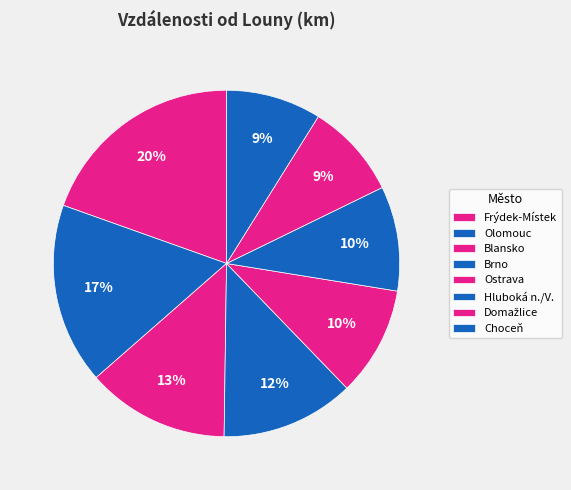

Count the number of slices in the pie.

8